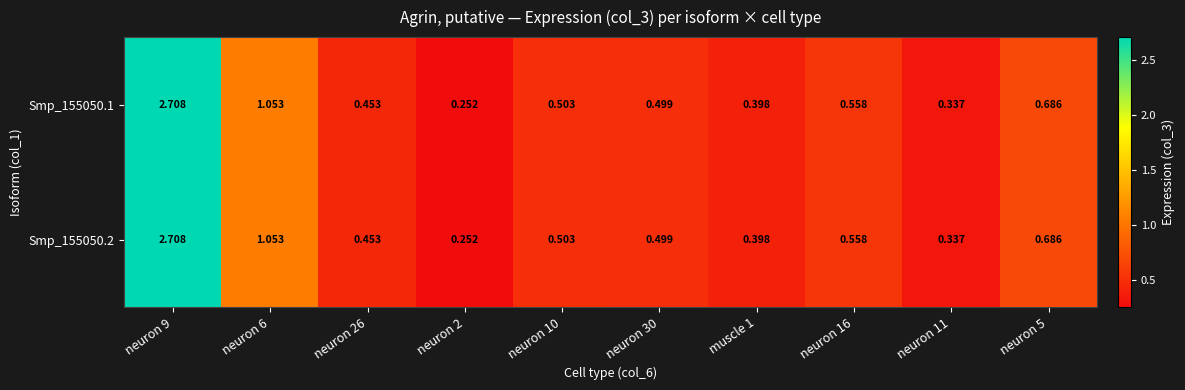

Which series changed the most between neuron 26 and neuron 10?

Smp_155050.1